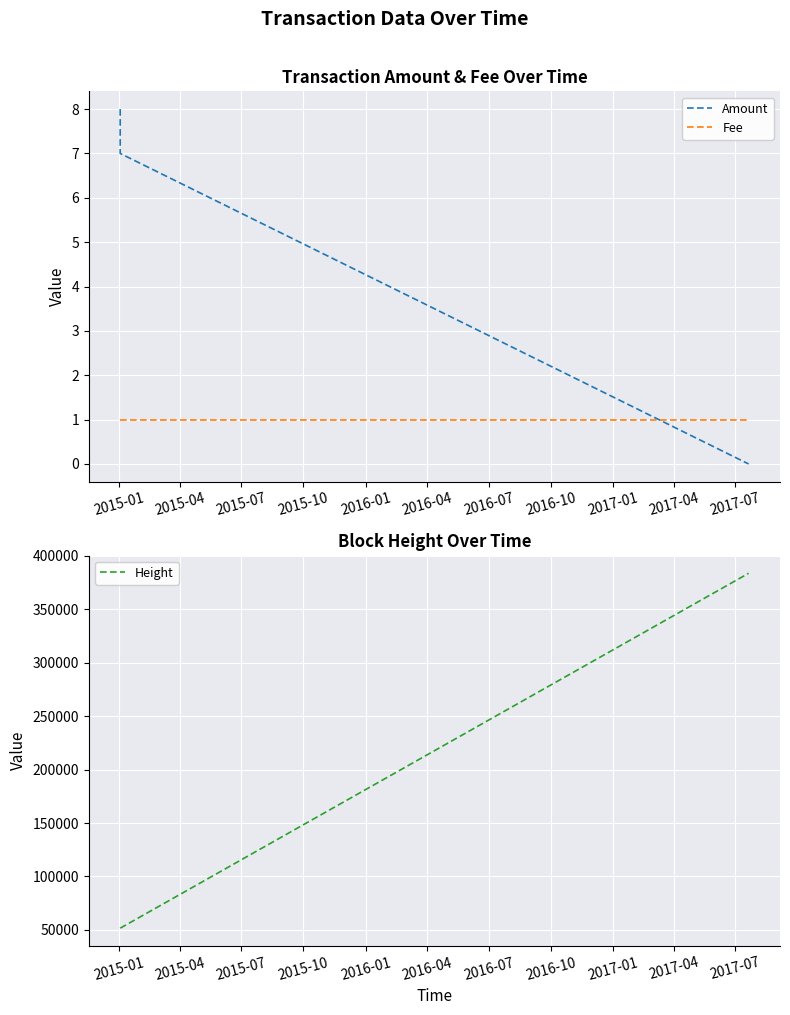

Reading right to left, what are all the values shown in this chart?

Amount: 0	7	8
Fee: 1	1	1
Height: 383800	51595	51593